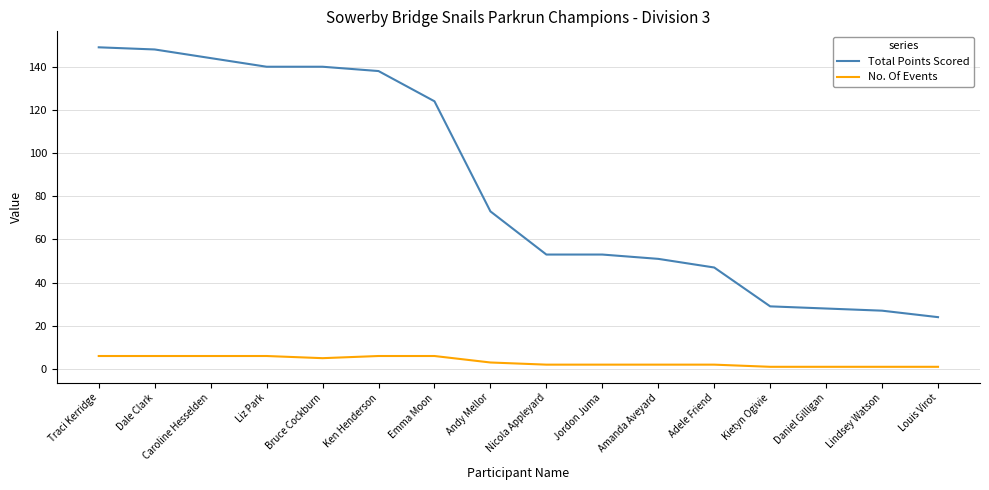

At which label is Total Points Scored closest to 86?

Andy Mellor